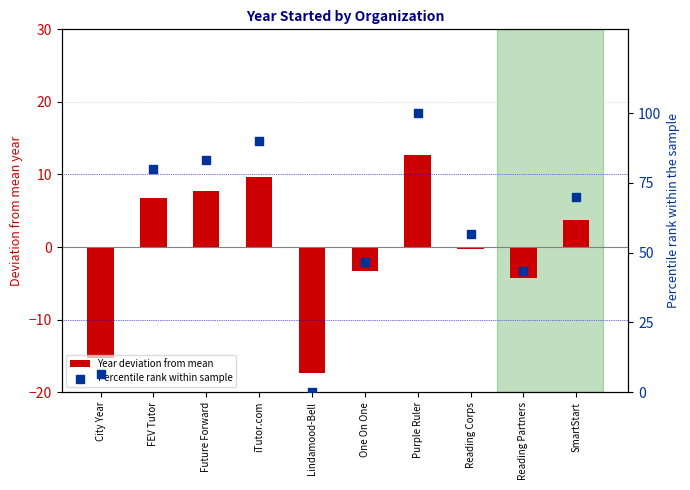

What is the total value across all series at Lindamood-Bell?

-17.3